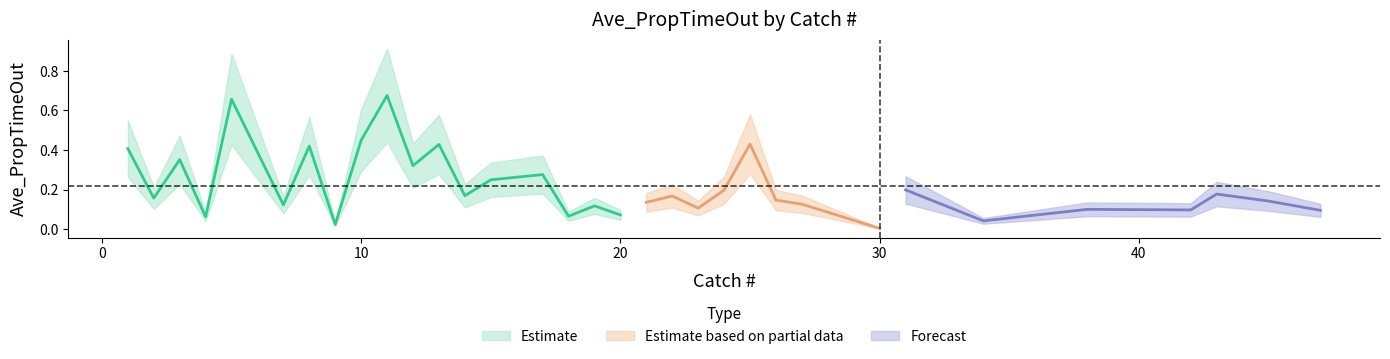

List the labels in order of value, smallest first.

30, 9, 34, 4, 18, 20, 47, 42, 38, 23, 19, 7, 27, 21, 45, 26, 2, 22, 14, 43, 24, 31, 15, 17, 12, 3, 1, 8, 13, 25, 10, 5, 11